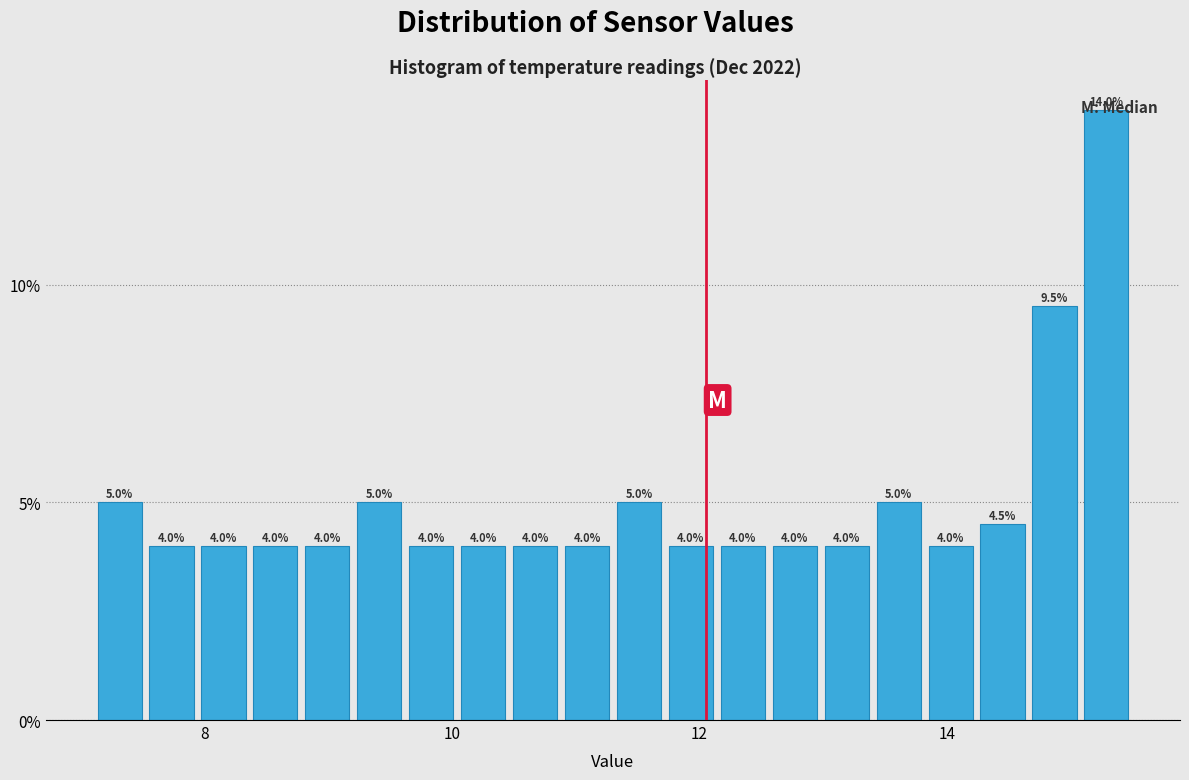

Read against the x-axis, roughly where is the centre of the tallest bar?

15.2